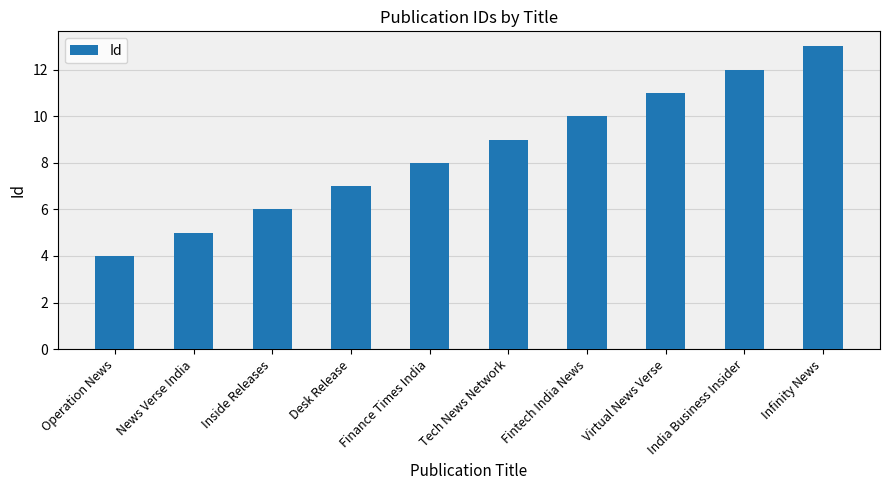

Where is the data nearest to the value 8?

Finance Times India